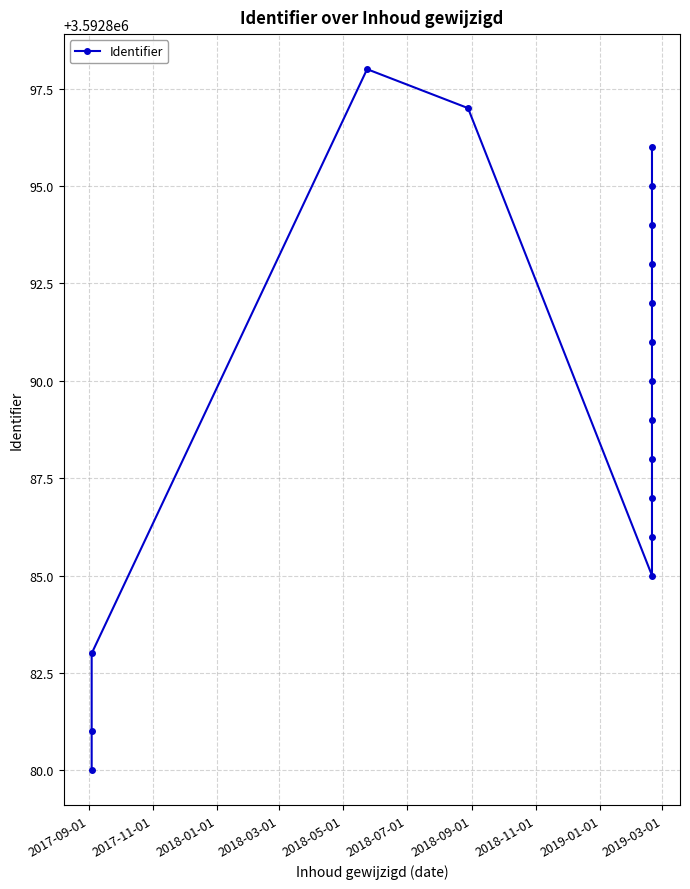

Which category has the lowest value across all series?

2017-09-01